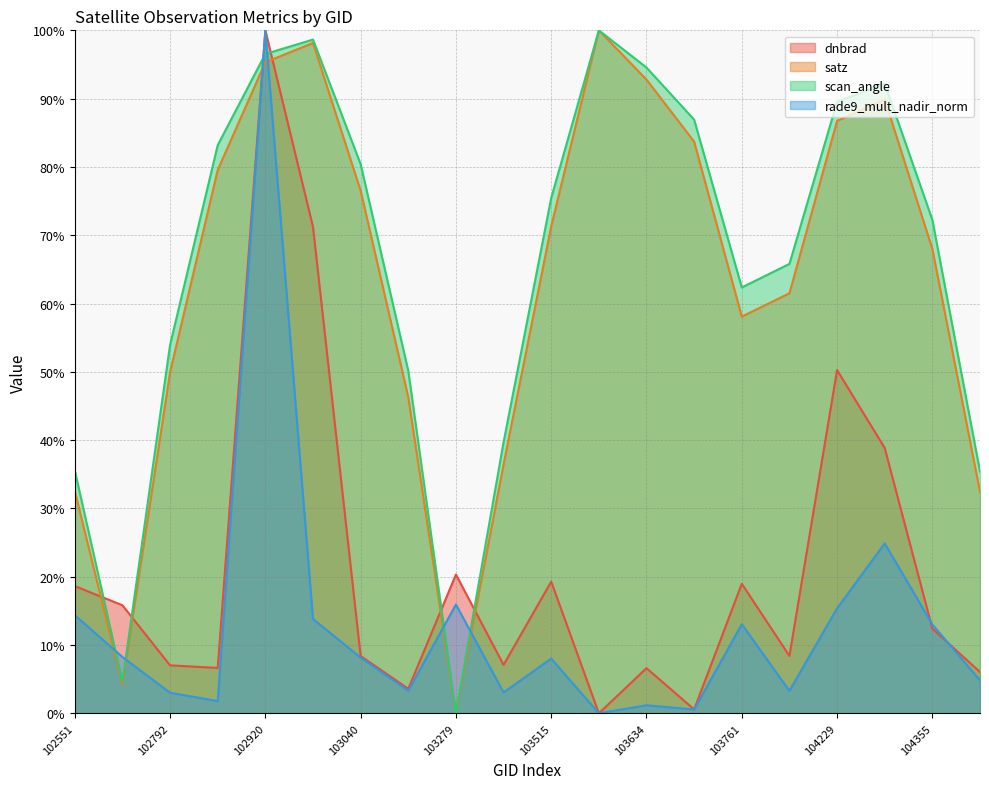

At which category is the sum across all series the highest?

102920